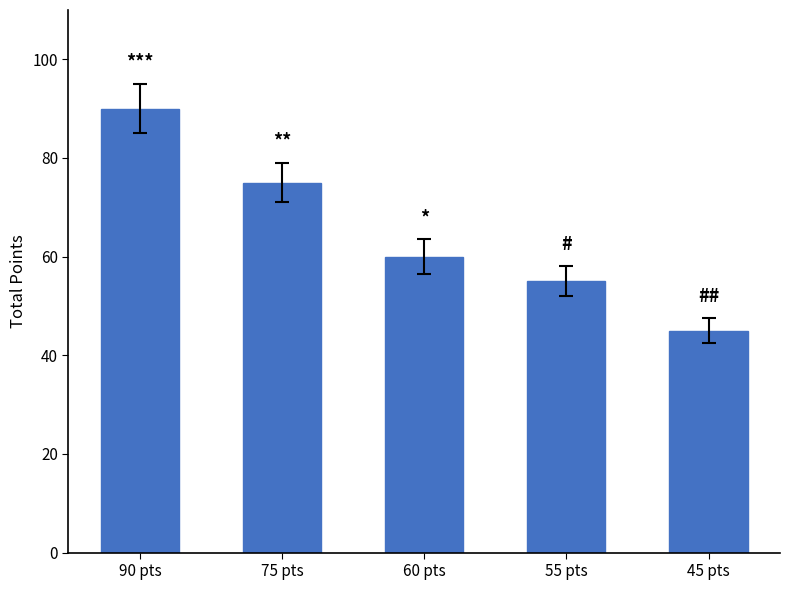

List the labels in order of value, largest first.

90 pts, 75 pts, 60 pts, 55 pts, 45 pts